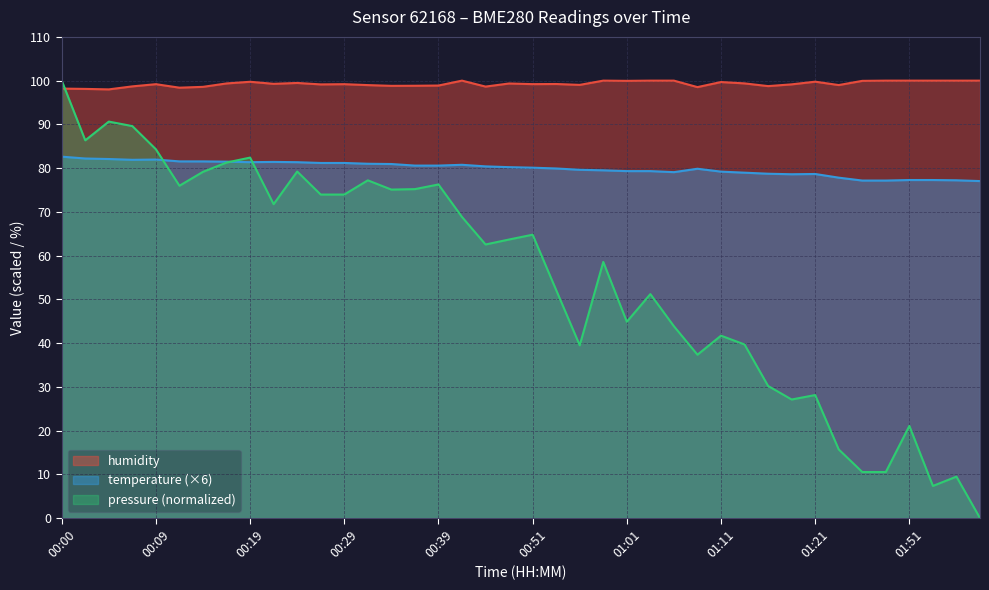

At which category is the sum across all series the highest?

00:00